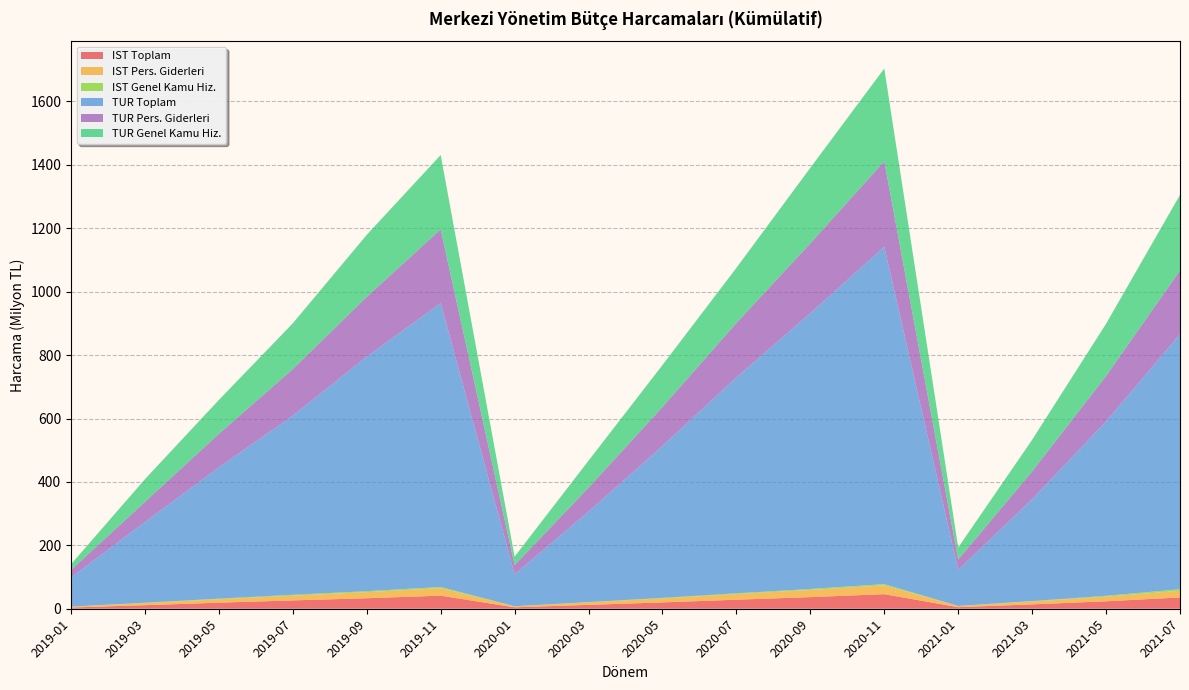

Reading left to right, extract all data points from this chart.

IST Toplam: 2019-01=3890725	2019-03=11128925	2019-05=19183319	2019-07=26278760	2019-09=33096500	2019-11=41231099	2020-01=4517014	2020-03=12225252	2020-05=19957761	2020-07=28521921	2020-09=36659585	2020-11=45942420	2021-01=4936616	2021-03=13760463	2021-05=23514709	2021-07=35649089
IST Pers. Giderleri: 2019-01=2522265	2019-03=6578285	2019-05=10899571	2019-07=15079257	2019-09=19259814	2019-11=23790199	2020-01=3005419	2020-03=7781872	2020-05=12696015	2020-07=17753381	2020-09=22751367	2020-11=27840569	2021-01=3427346	2021-03=9102013	2021-05=14868743	2021-07=20826980
IST Genel Kamu Hiz.: 2019-01=296620	2019-03=1207644	2019-05=1754798	2019-07=2488589	2019-09=3048551	2019-11=3591967	2020-01=326423	2020-03=895548	2020-05=1620375	2020-07=2310665	2020-09=2904588	2020-11=3804455	2021-01=446900	2021-03=1335392	2021-05=2325045	2021-07=5115595
TUR Toplam: 2019-01=91859860	2019-03=254443108	2019-05=414032978	2019-07=565099643	2019-09=739626075	2019-11=895417711	2020-01=100668904	2020-03=285329547	2020-05=479218977	2020-07=681087013	2020-09=870012763	2020-11=1063986905	2021-01=113763404	2021-03=321335669	2021-05=549983812	2021-07=804439751
TUR Pers. Giderleri: 2019-01=23877250	2019-03=63774218	2019-05=106045234	2019-07=147262763	2019-09=188878649	2019-11=232843262	2020-01=29222300	2020-03=75813704	2020-05=123031685	2020-07=171715886	2020-09=220447728	2020-11=269695198	2021-01=32785285	2021-03=87754046	2021-05=143655471	2021-07=201152829
TUR Genel Kamu Hiz.: 2019-01=17897713	2019-03=71543818	2019-05=106662154	2019-07=144208434	2019-09=195466023	2019-11=234290833	2020-01=26760515	2020-03=85035820	2020-05=132155149	2020-07=173823529	2020-09=238101212	2020-11=292721113	2021-01=37812954	2021-03=99591051	2021-05=164465652	2021-07=238121449